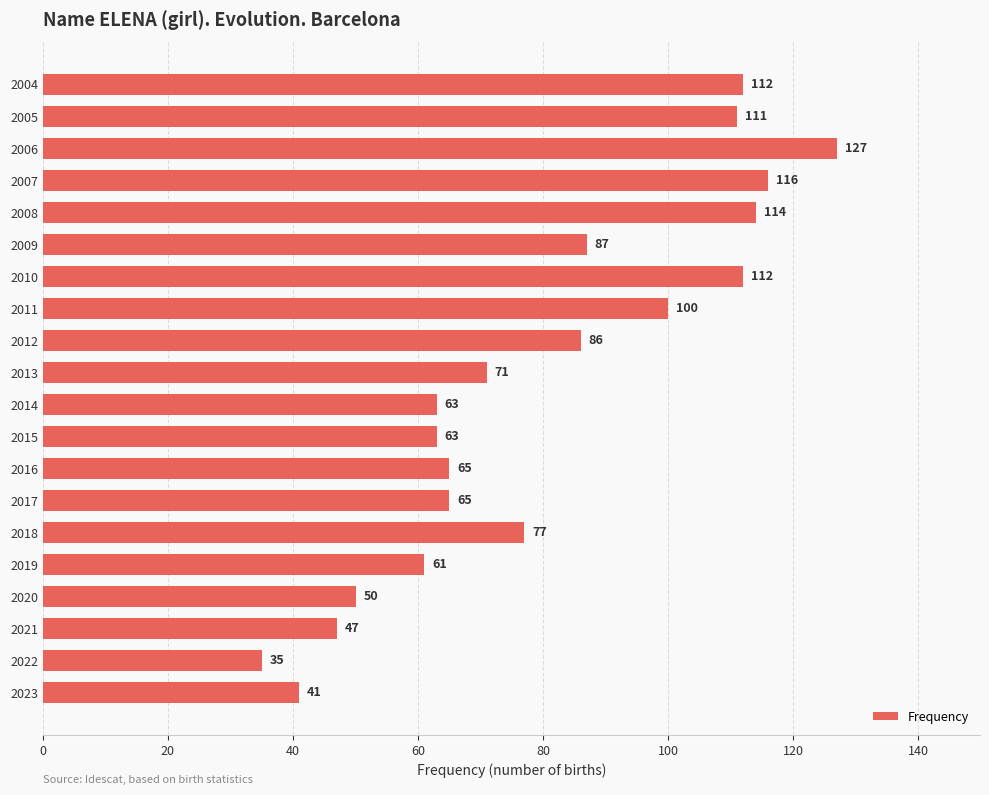

What is the average value?

80